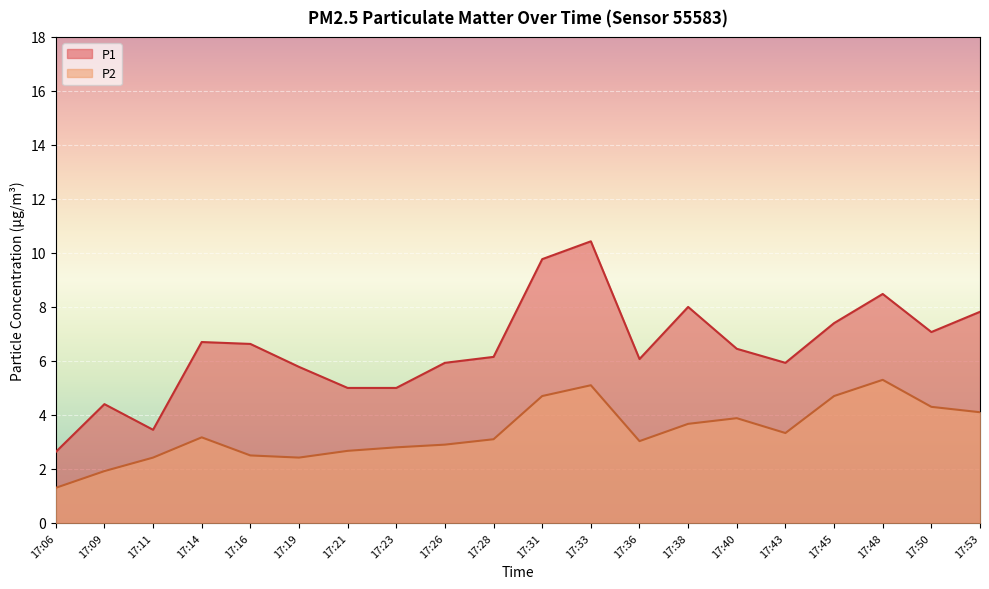

Between 17:09 and 17:48, which series saw the biggest shift?

P1